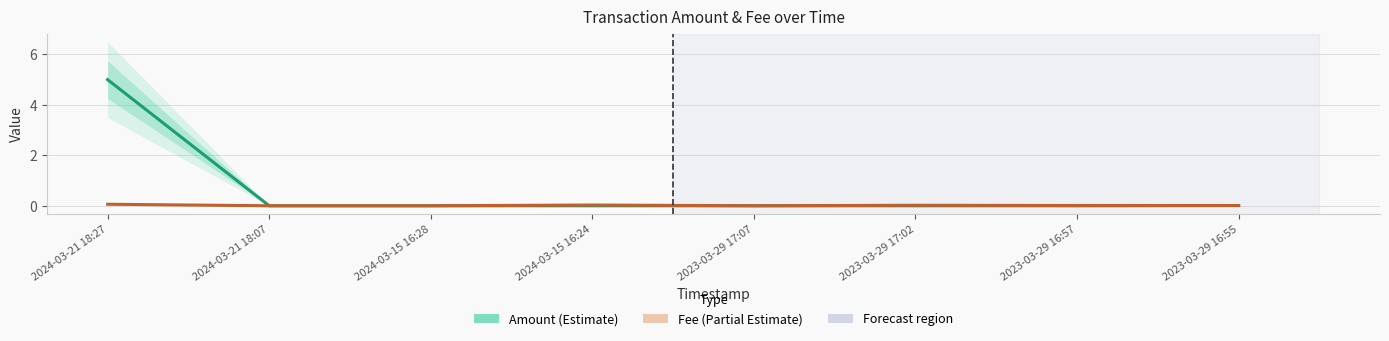

What are all the series names shown in the legend?

Amount, Fee